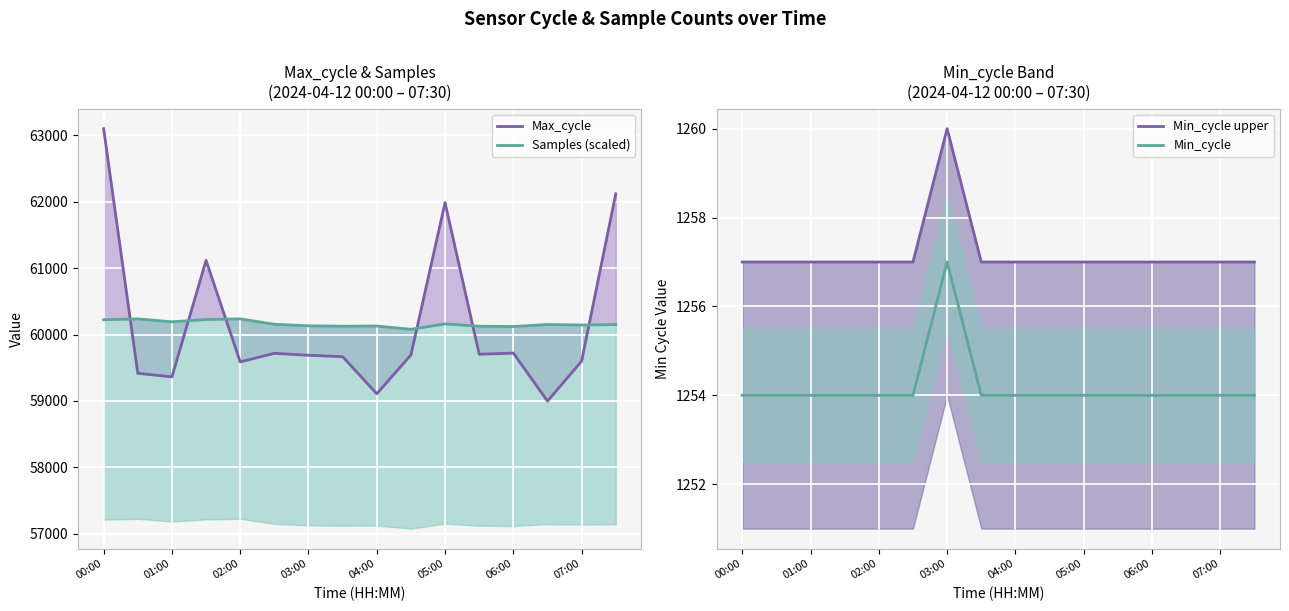

The Min_cycle series shows 1972 at 04:00. True or false?

False